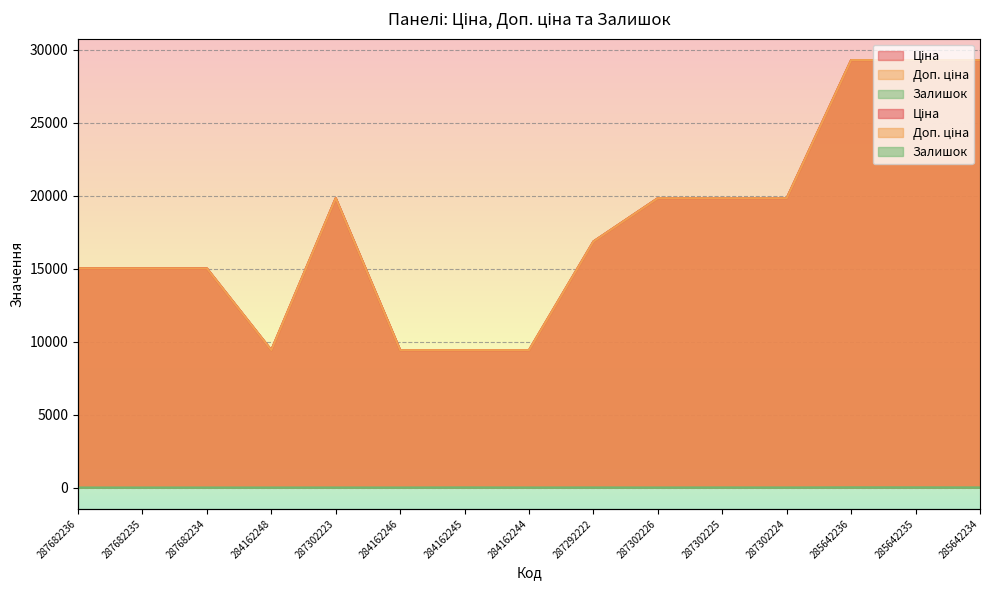

What is the difference between the second highest and minimum values in the Ціна series?

19878.0